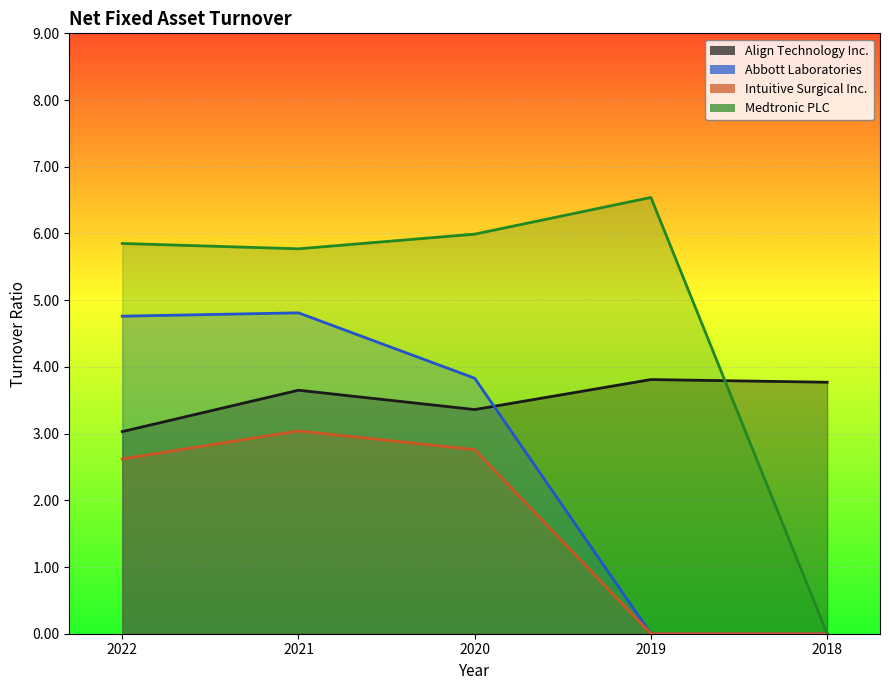

How many times do Align Technology Inc. and Medtronic PLC cross each other?

1